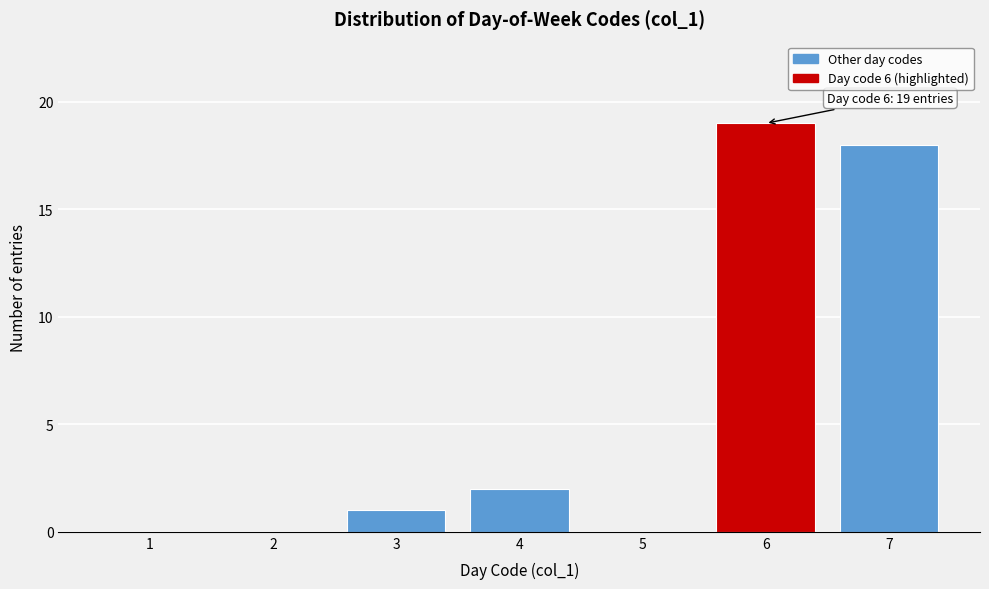

Reading left to right, extract all data points from this chart.

1=0	2=0	3=1	4=2	5=0	6=19	7=18